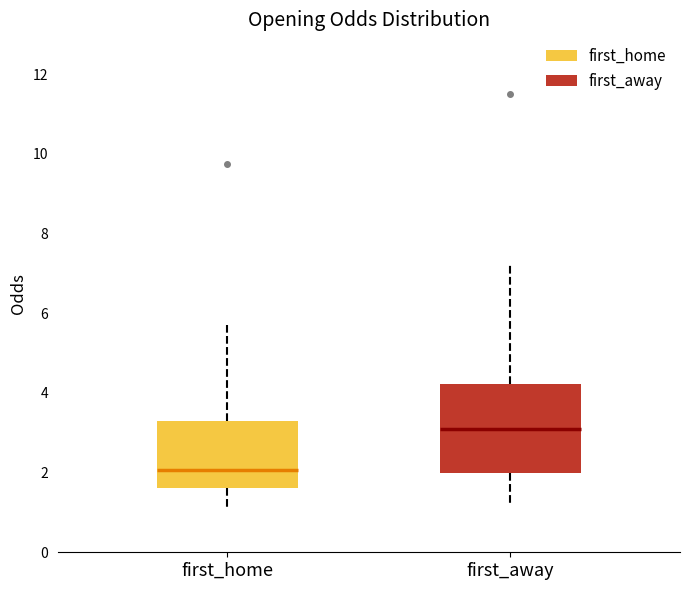

Reading left to right, transcribe this box plot: for each box, give where its median line is, the range the box spans, and where its two whiskers end, as read against the y-axis. The values are not printed on the chart, so give them approximately, as read against the axis.

first_home: median 2.0, box 1.6 to 3.2, whiskers 1.2 to 5.8
first_away: median 3.2, box 2.0 to 4.2, whiskers 1.2 to 7.2